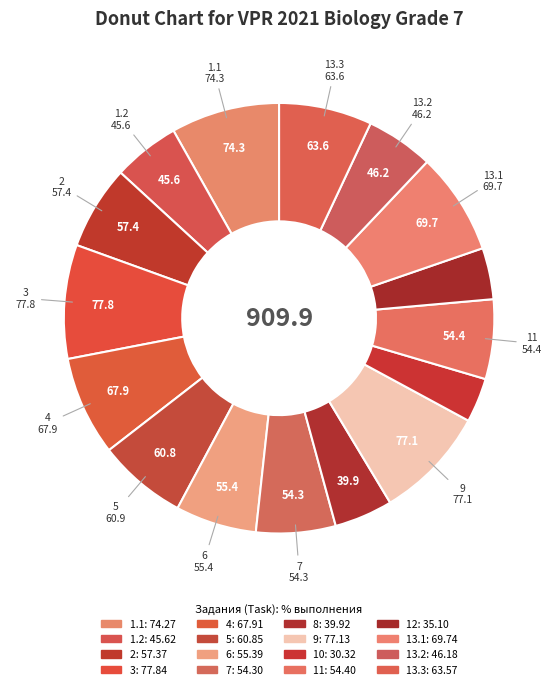

The 1.2 slice represents 5% of the pie. True or false?

True